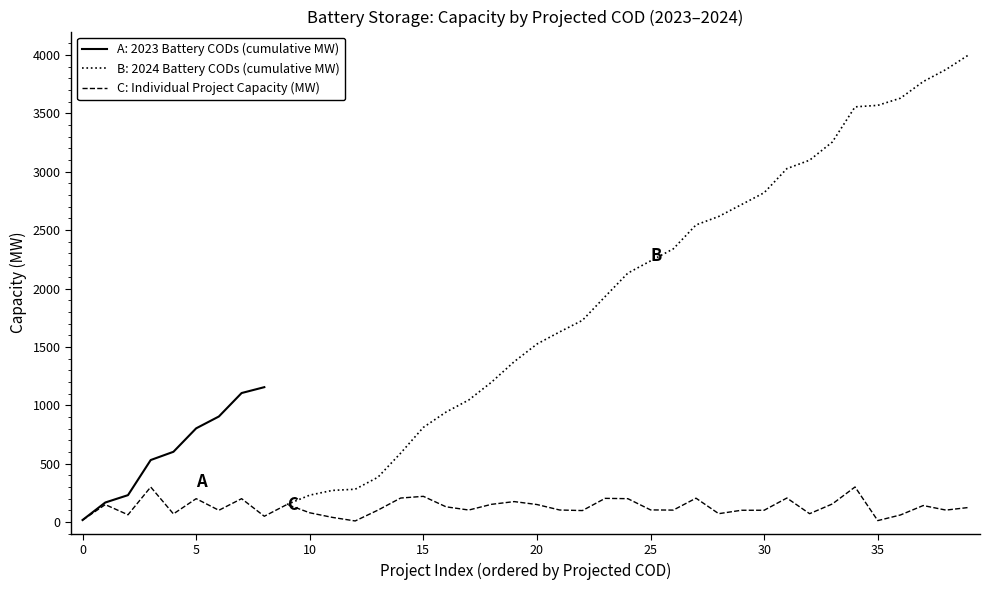

Does the chart have visible grid lines?

No